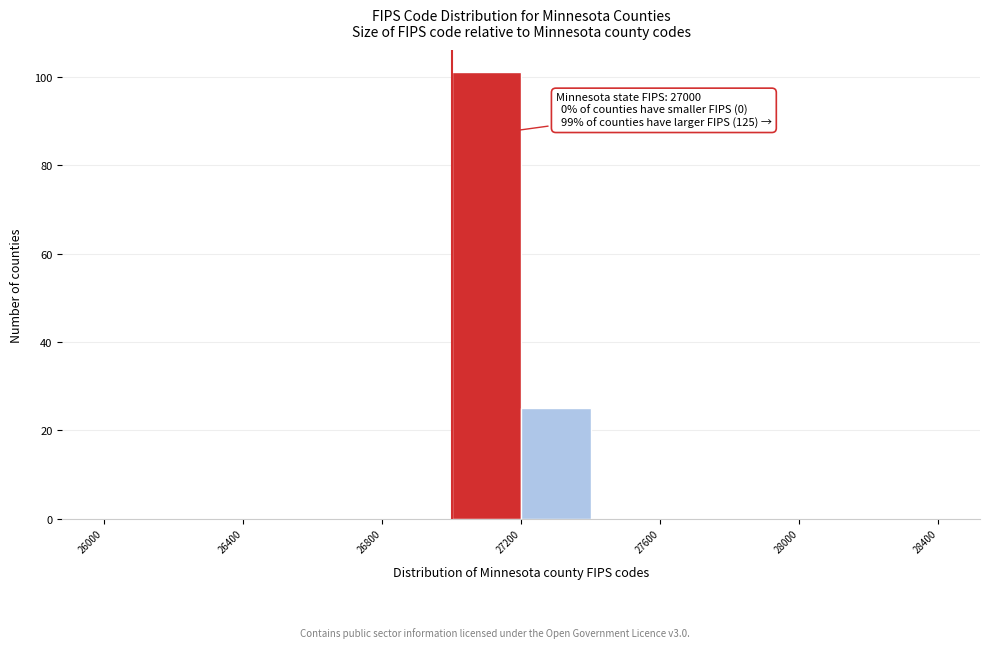

Which range on the x-axis has the tallest bar?

27000 to 27200